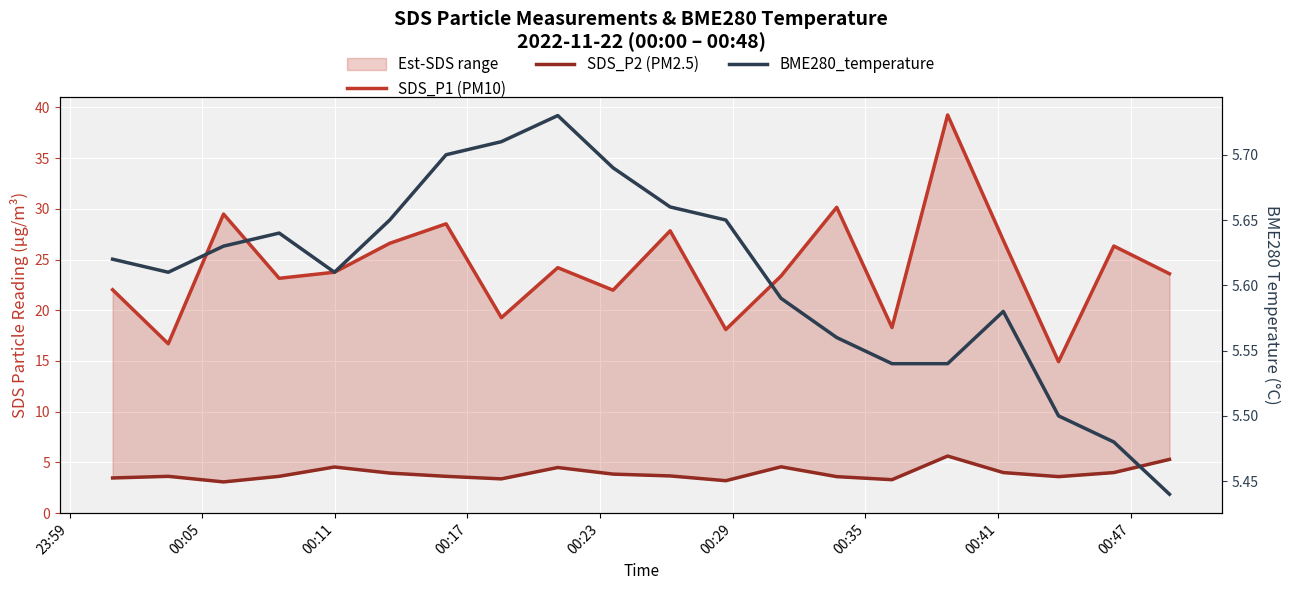

Does the chart display data point markers on the line(s)?

No